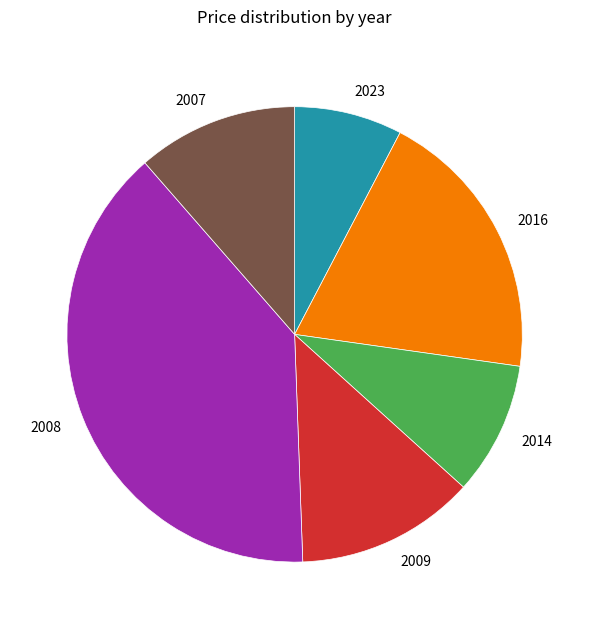

Does any single category account for the majority?

No